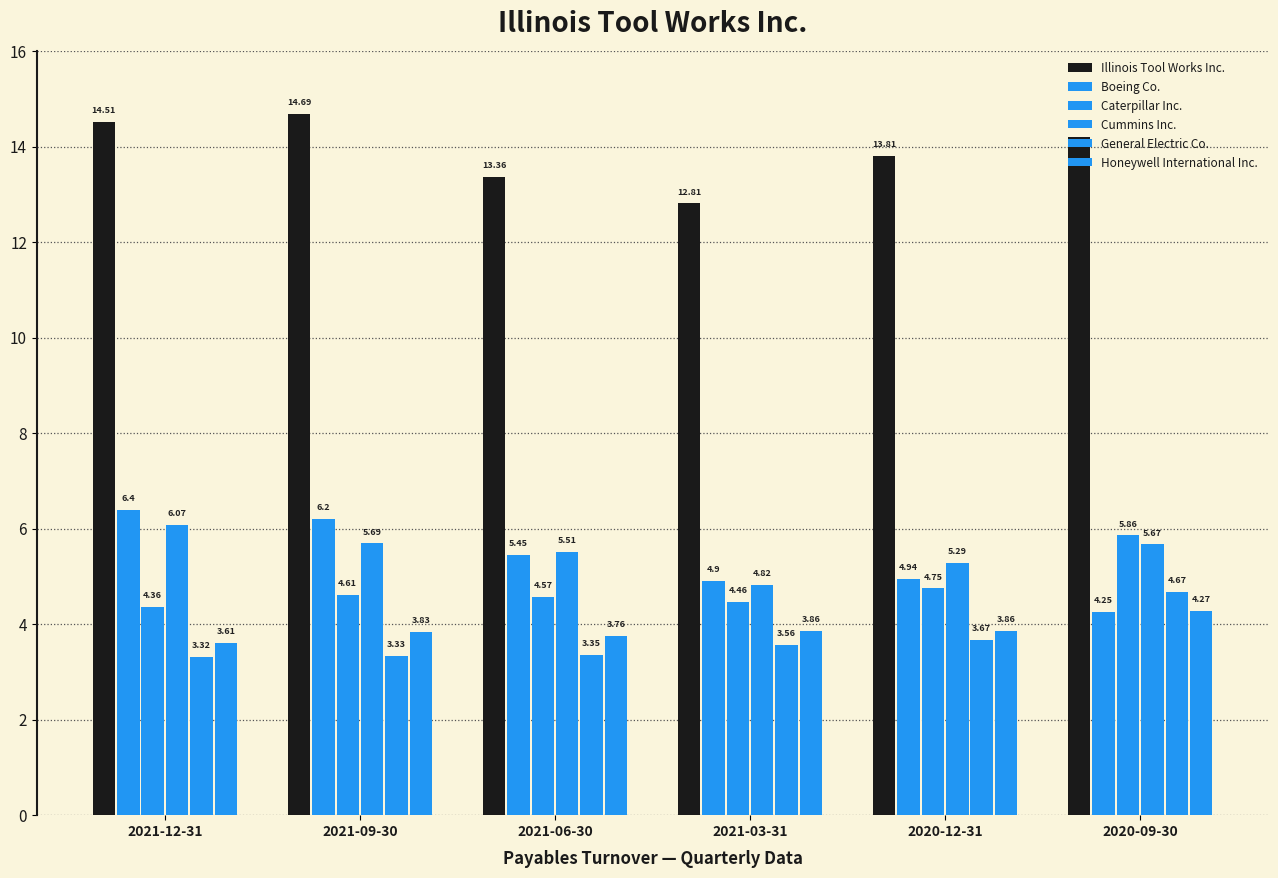

Which has a higher value, 2021-09-30 or 2020-12-31?

2021-09-30